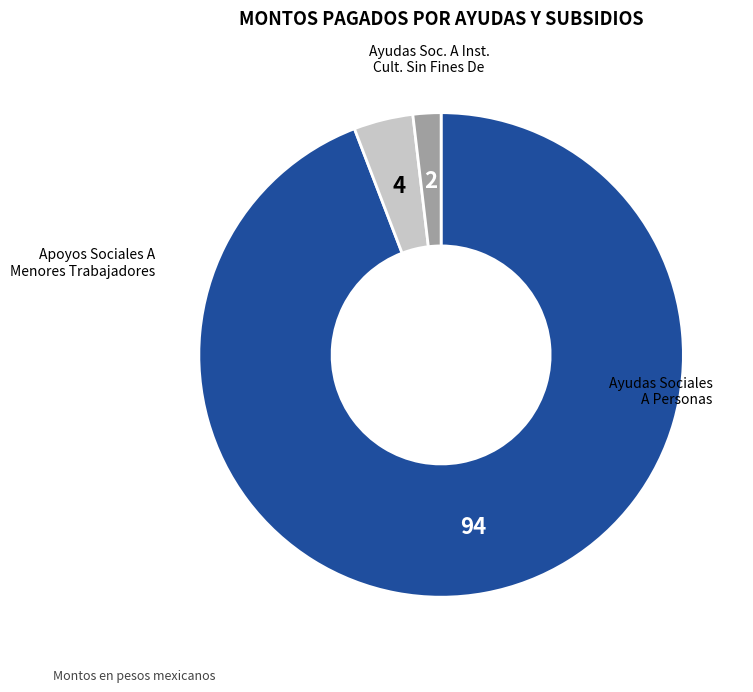

Is there a majority slice in this chart?

Yes